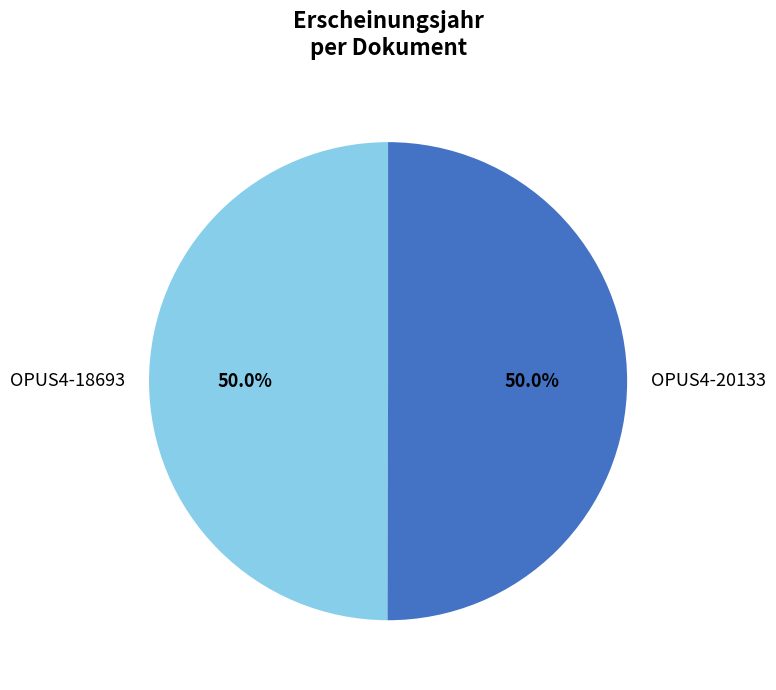

To the nearest percent, what is the combined percentage of OPUS4-18693 and OPUS4-20133?

100%